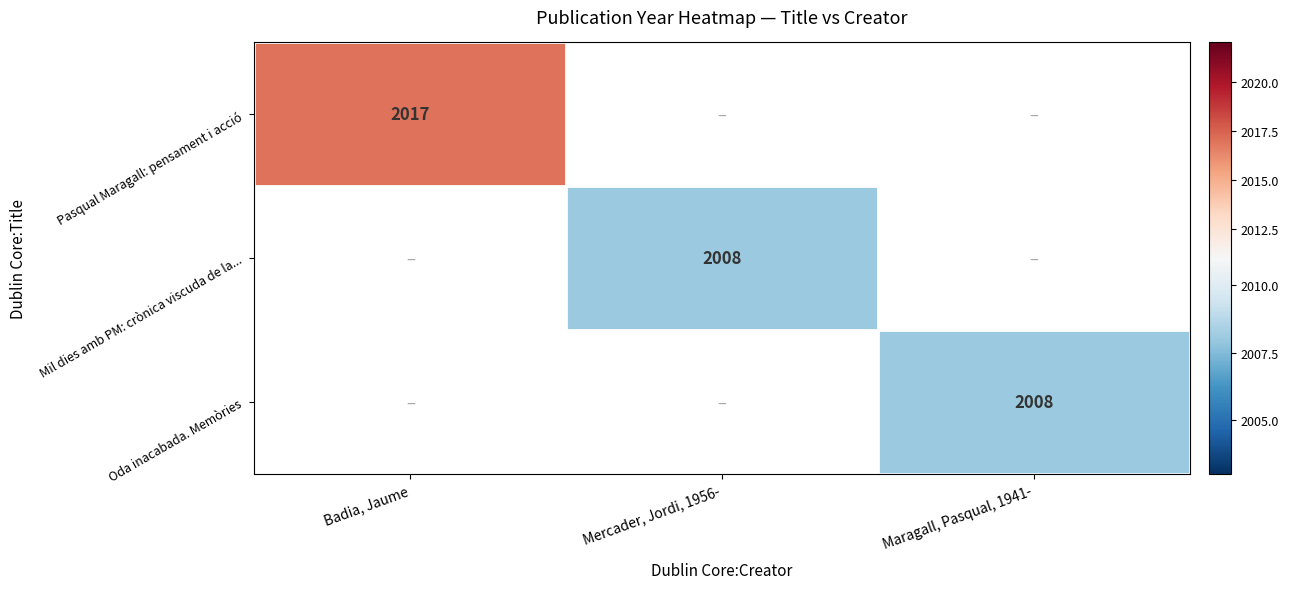

What is the greatest value displayed?

2017.0